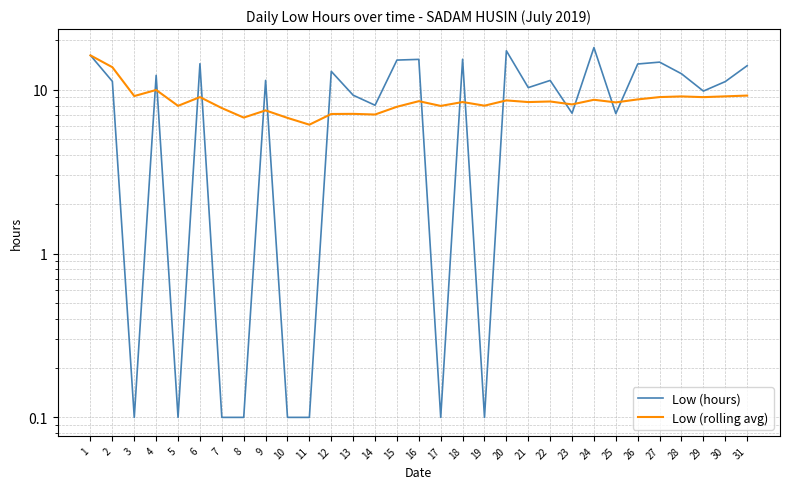

How many distinct data groups are displayed?

2